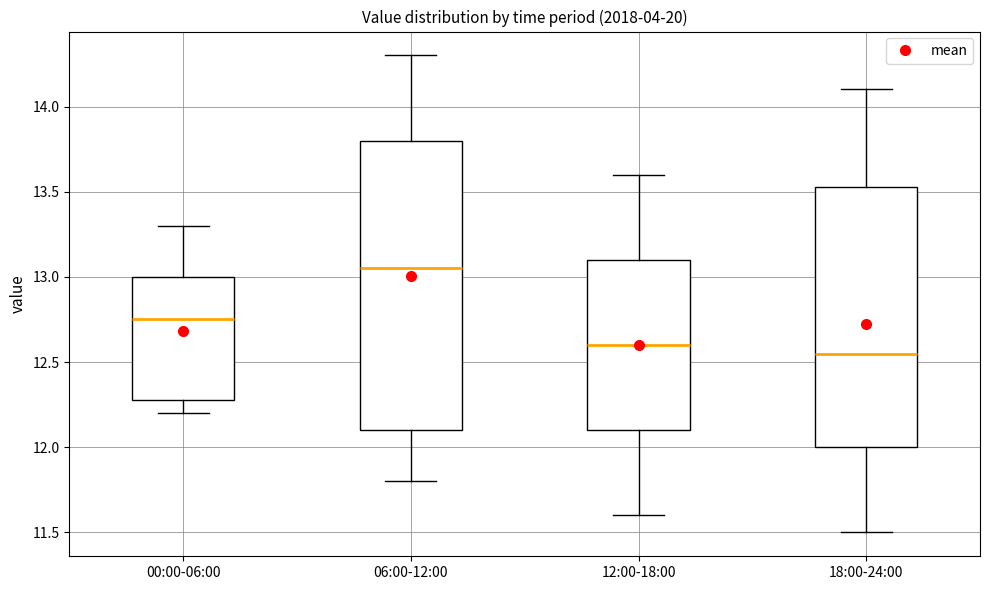

Reading left to right, transcribe this box plot: for each box, give where its median line is, the range the box spans, and where its two whiskers end, as read against the y-axis. The values are not printed on the chart, so give them approximately, as read against the axis.

00:00-06:00: median 12.75, box 12.30 to 13.00, whiskers 12.20 to 13.30
06:00-12:00: median 13.05, box 12.10 to 13.80, whiskers 11.80 to 14.30
12:00-18:00: median 12.60, box 12.10 to 13.10, whiskers 11.60 to 13.60
18:00-24:00: median 12.55, box 12.00 to 13.55, whiskers 11.50 to 14.10